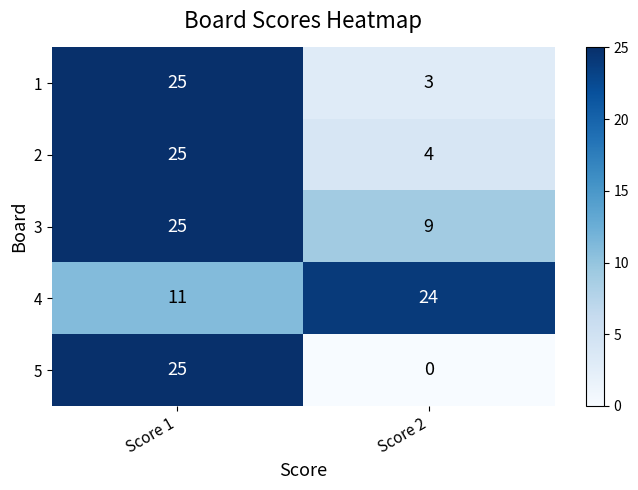

Which series has the largest total across all categories?

4